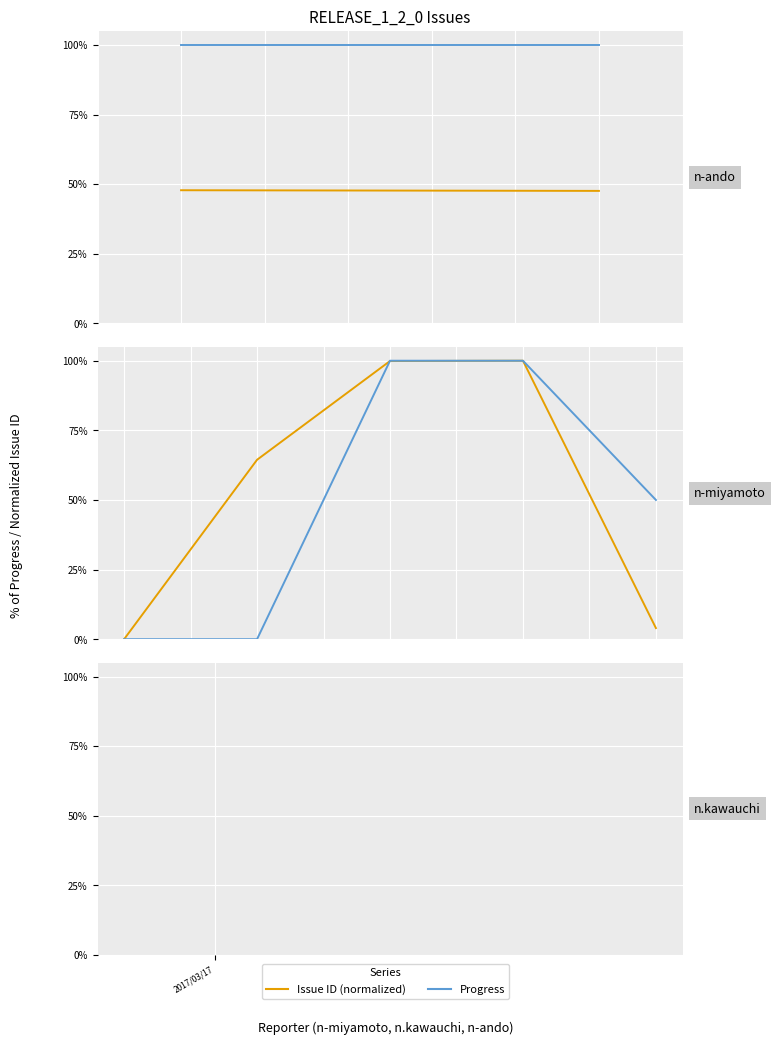

Is this an area chart (filled region under the line)?

No